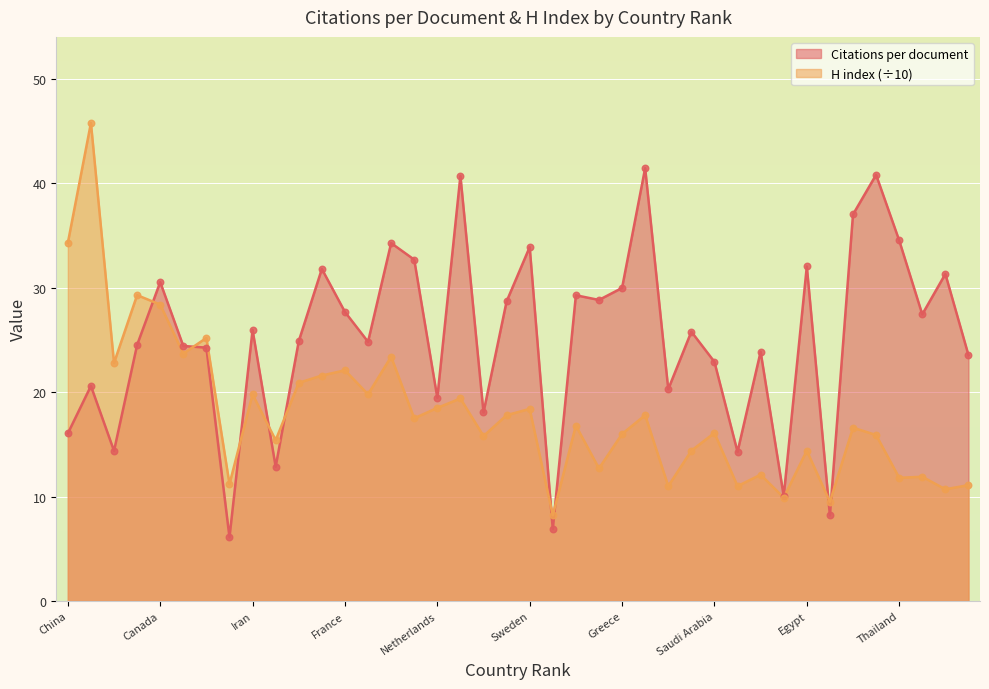

What are all the series names shown in the legend?

Citations per document, H index (÷10)